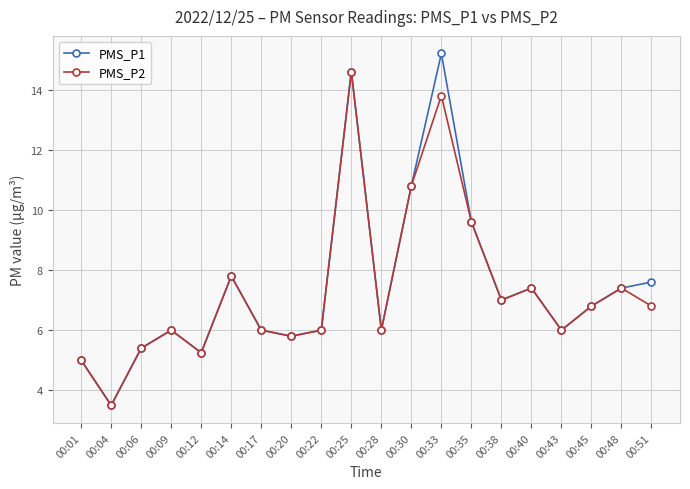

List the series in order of their overall mean, highest first.

PMS_P1, PMS_P2